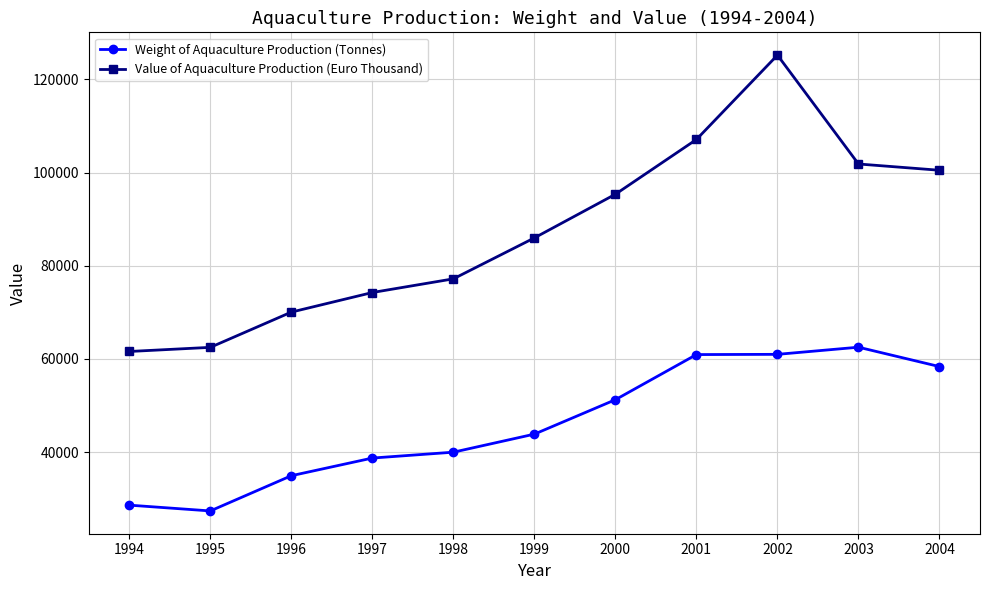

What is the value of the Value of Aquaculture Production (Euro Thousand) point at the 6th from the left?

85983